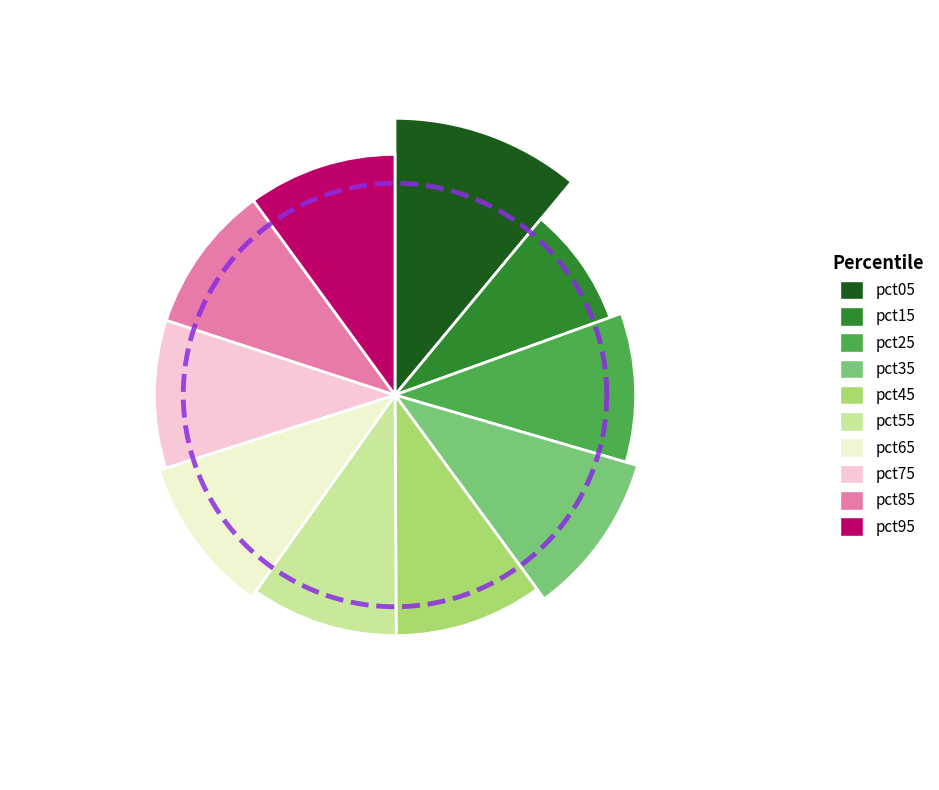

To the nearest percent, what is the average slice percentage?

10%